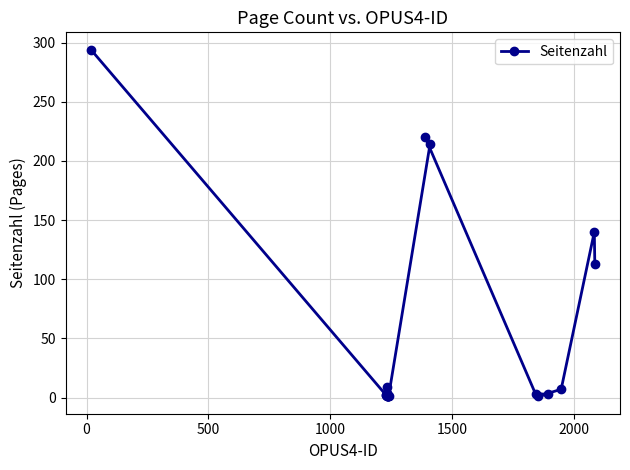

What is the value of the 1st point from the left?

294